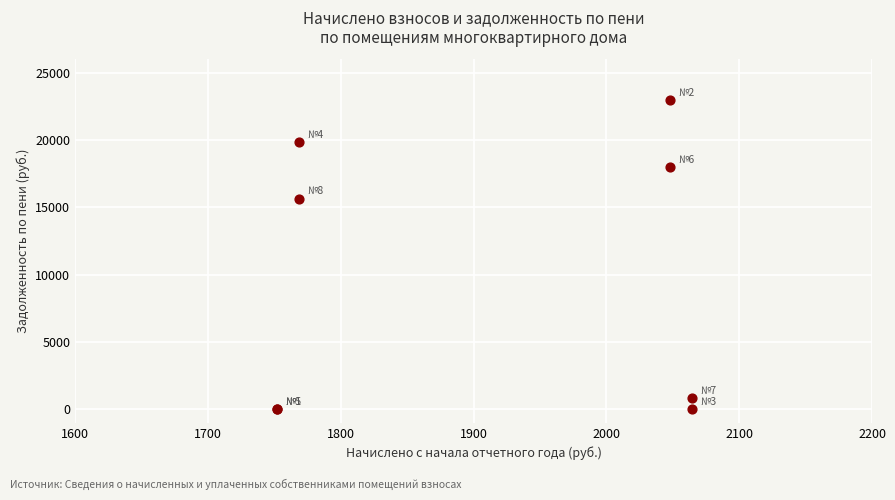

What Y value in the scatter plot is closest to 11490?

15649.4